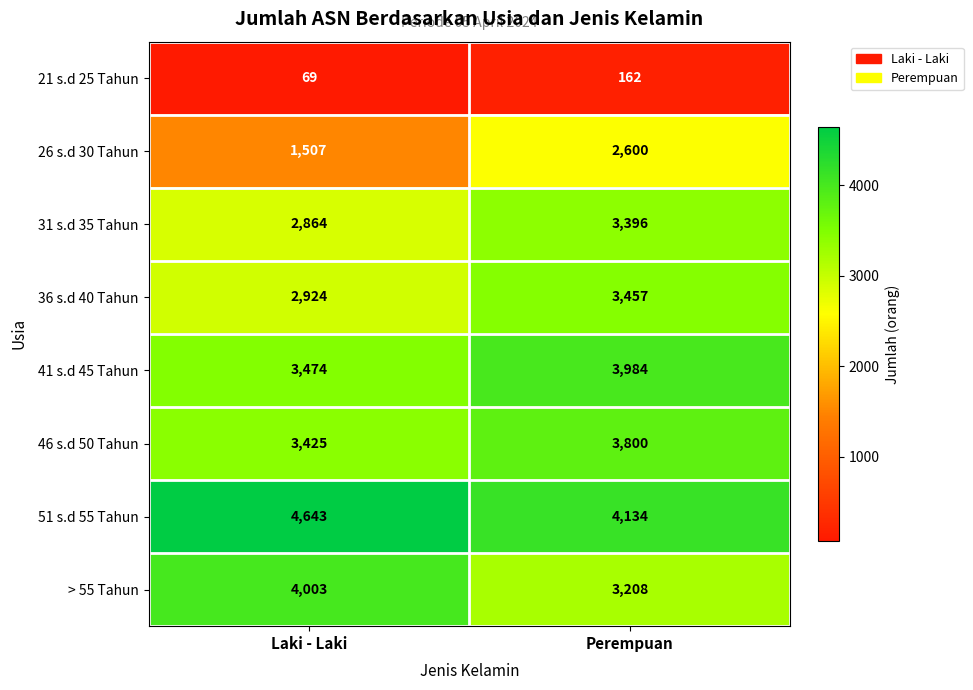

Which category has the highest value in the 26 s.d 30 Tahun series?

Perempuan